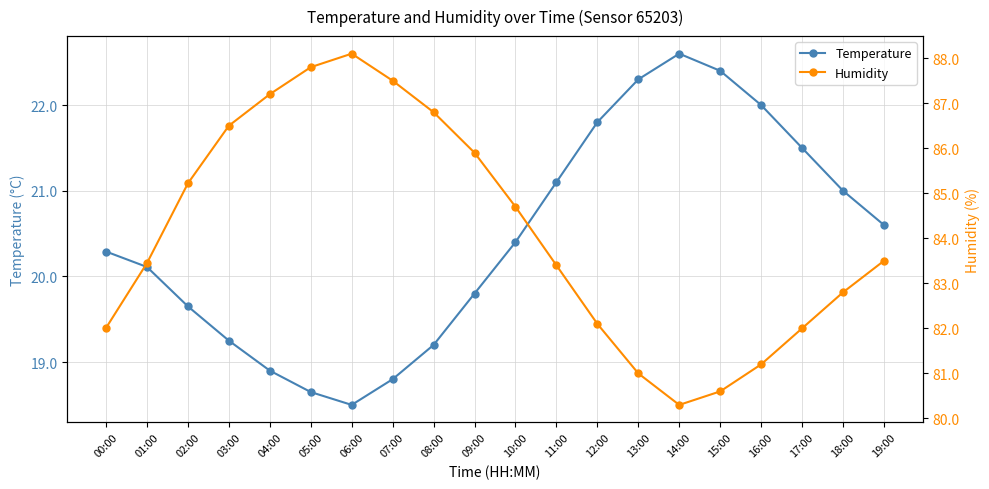

What position from the left is 13:00?

14